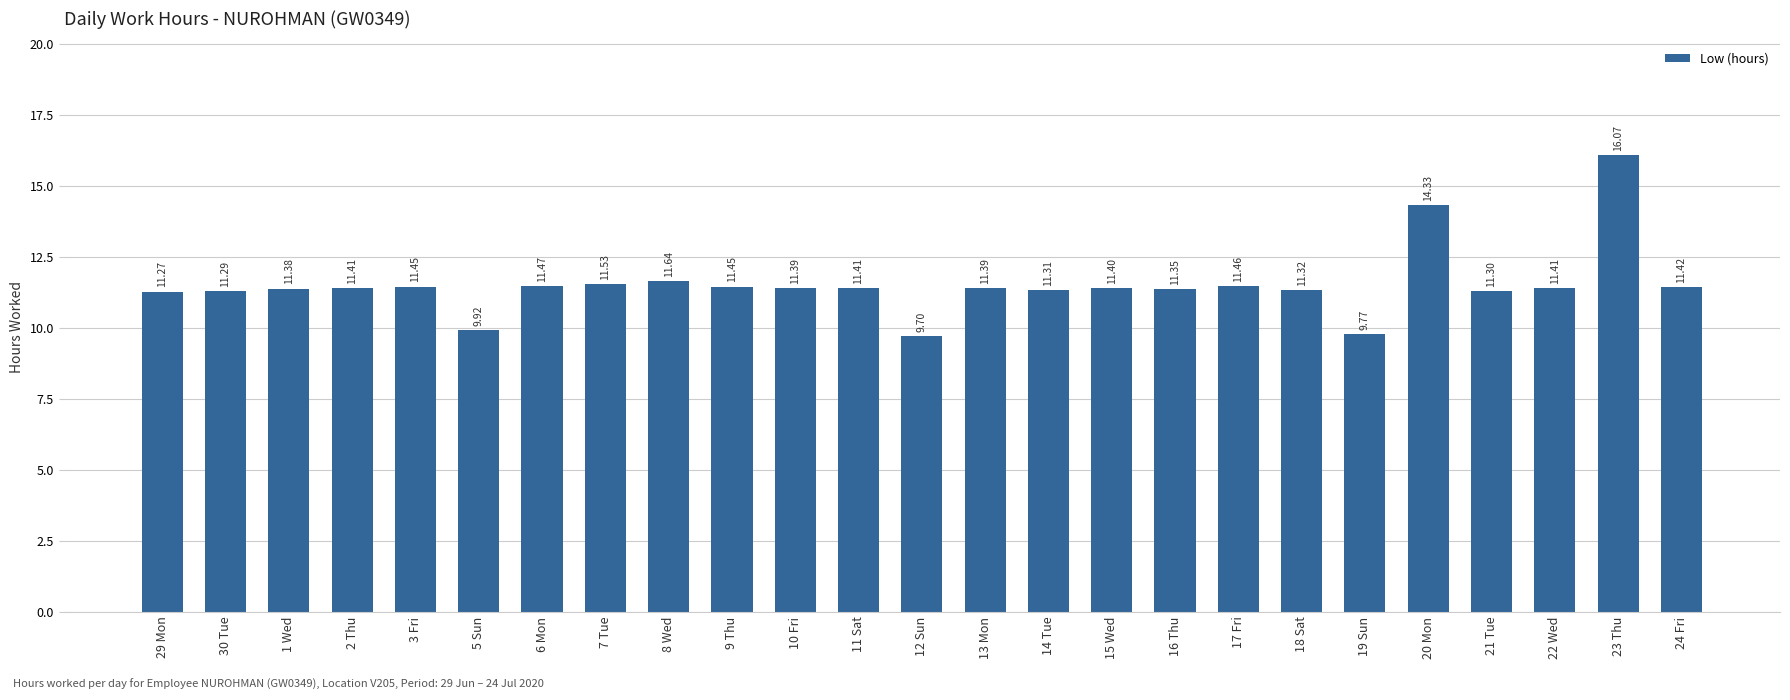

What is the label of the 3rd bar from the left?

1 Wed